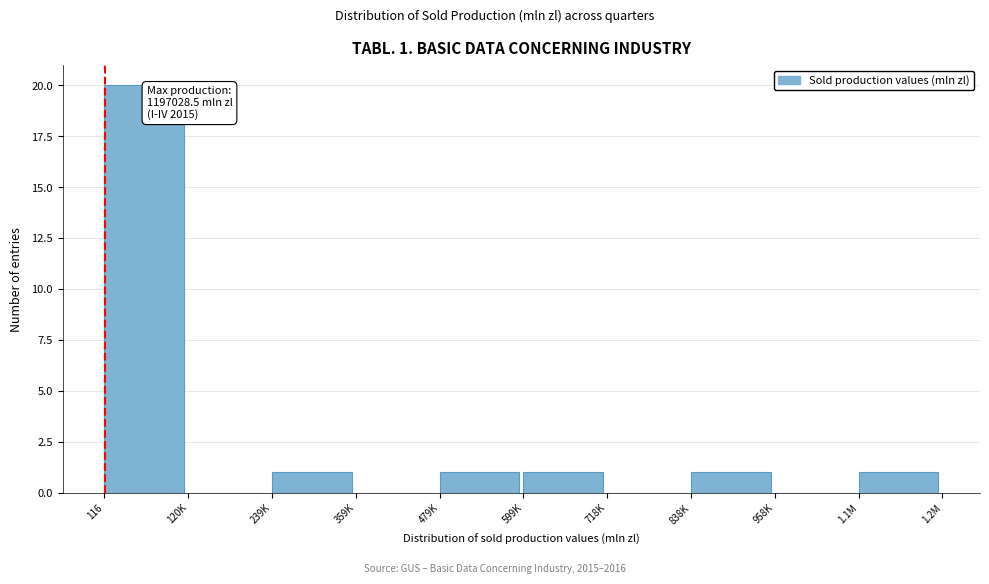

Reading left to right, list all the values displayed in this chart.

116=20	120K=0	239K=1	359K=0	479K=1	599K=1	718K=0	838K=1	958K=0	1.1M=1